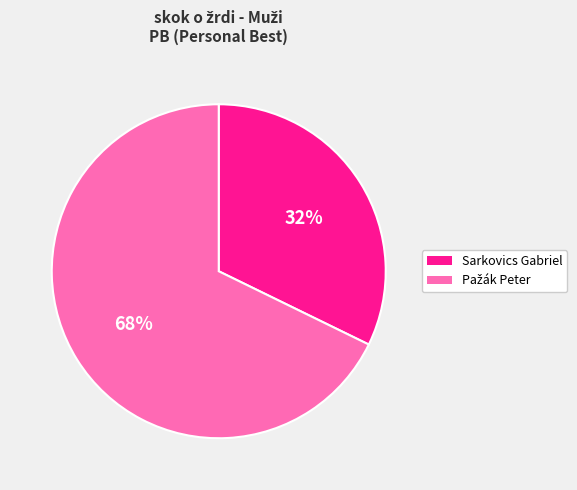

True or false: Sarkovics Gabriel accounts for 20% of the total.

False